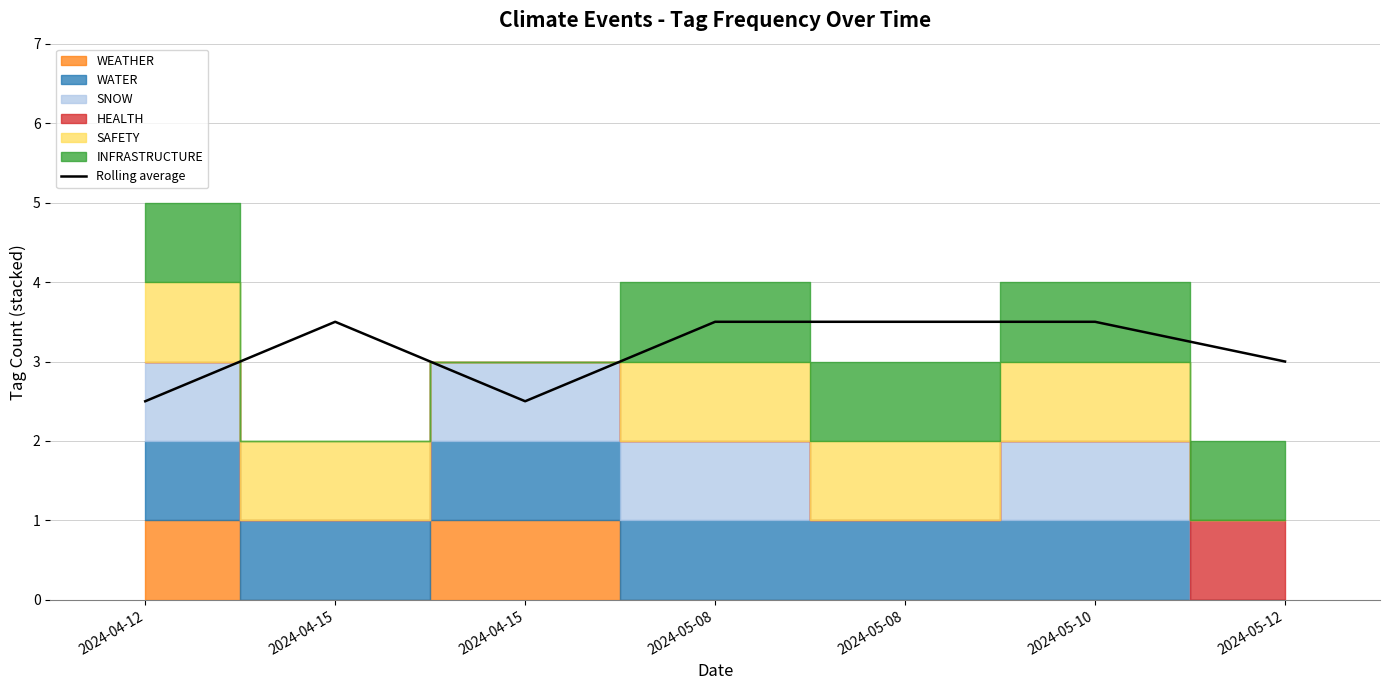

List the labels in order of value, largest first.

2024-04-15, 2024-05-08, 2024-05-08, 2024-05-10, 2024-05-12, 2024-04-12, 2024-04-15